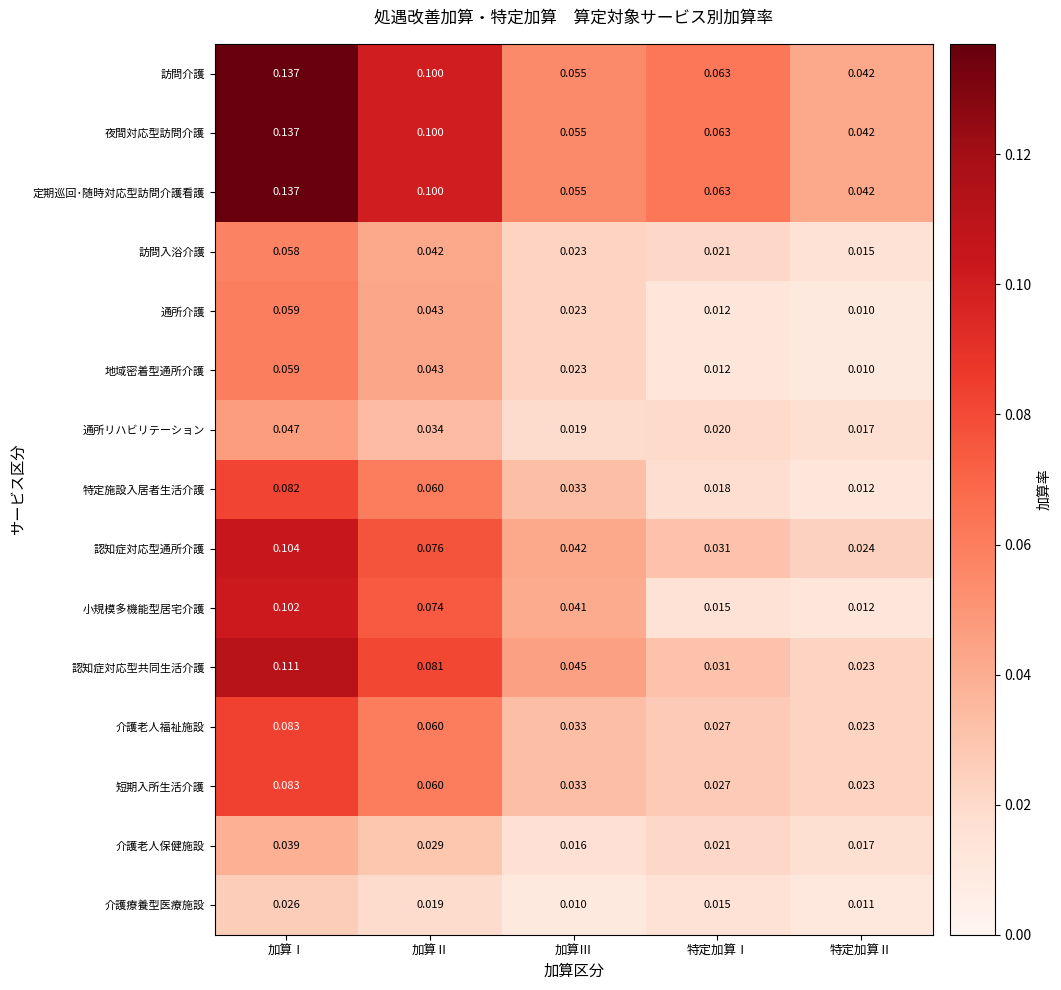

Which category has the lowest value in the 短期入所生活介護 series?

特定加算Ⅱ